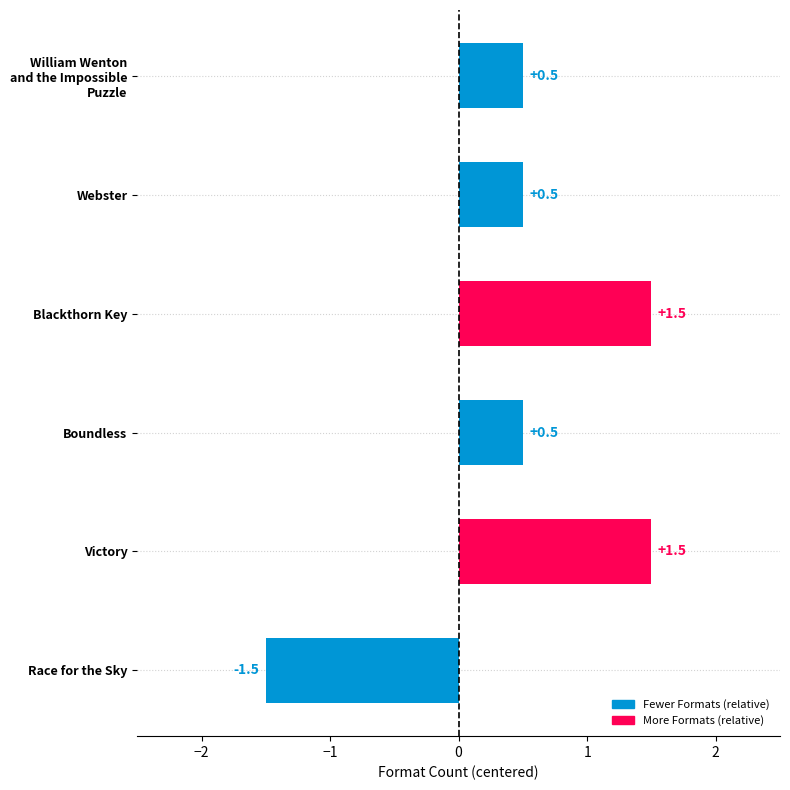

How many positive values are there?

5